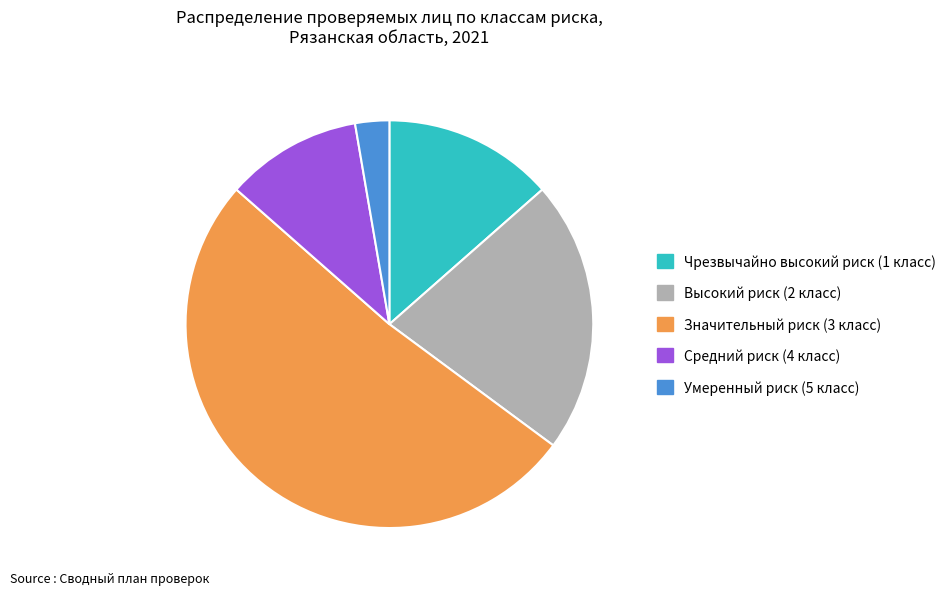

The Средний риск (4 класс) slice represents 11% of the pie. True or false?

True